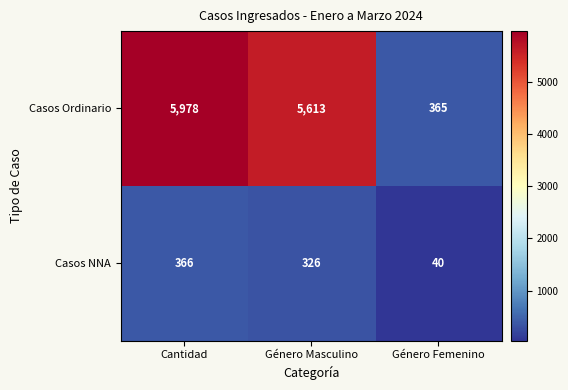

What is the greatest value displayed?

5978